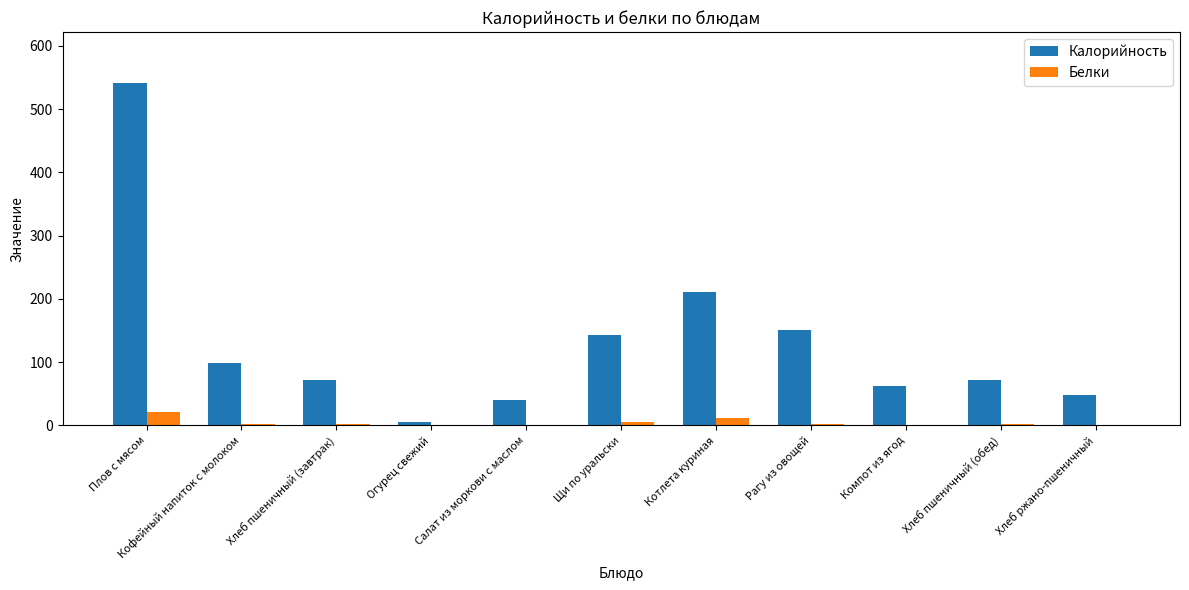

How many groups of bars are there?

11